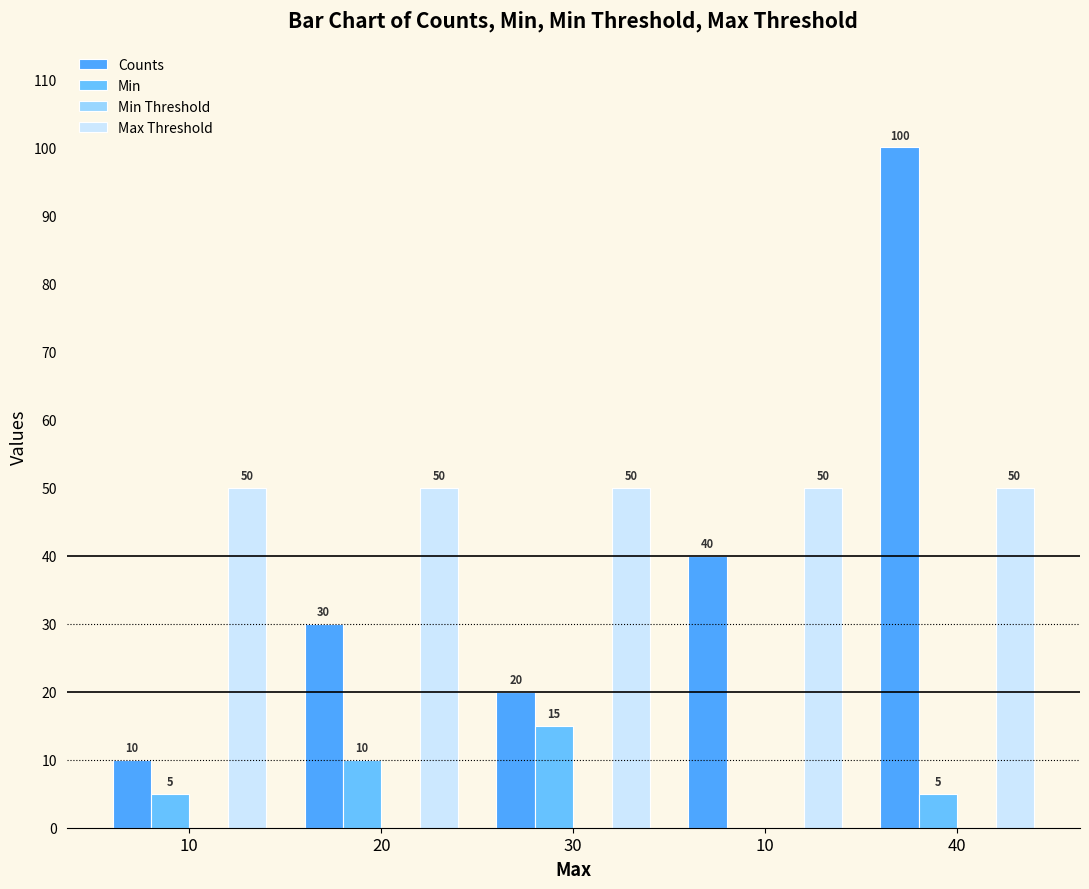

Between 30 and 10, which is larger?

30